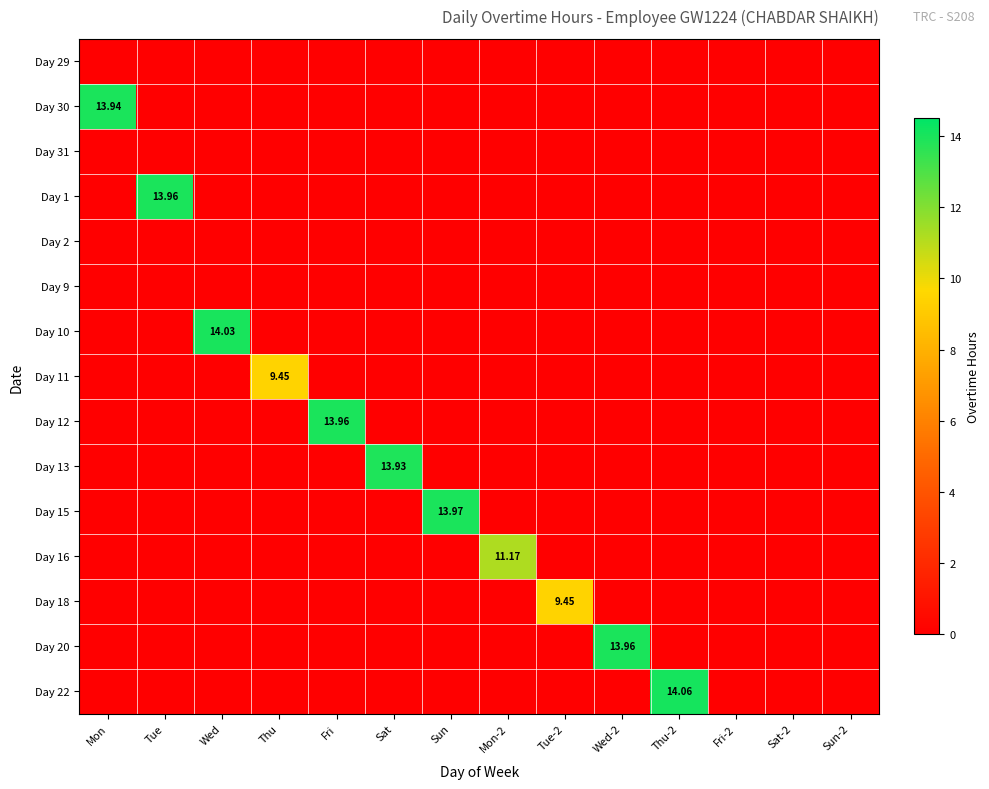

At Wed, list the series in order from smallest to largest.

Day 29, Day 30, Day 31, Day 1, Day 2, Day 9, Day 11, Day 12, Day 13, Day 15, Day 16, Day 18, Day 20, Day 22, Day 10